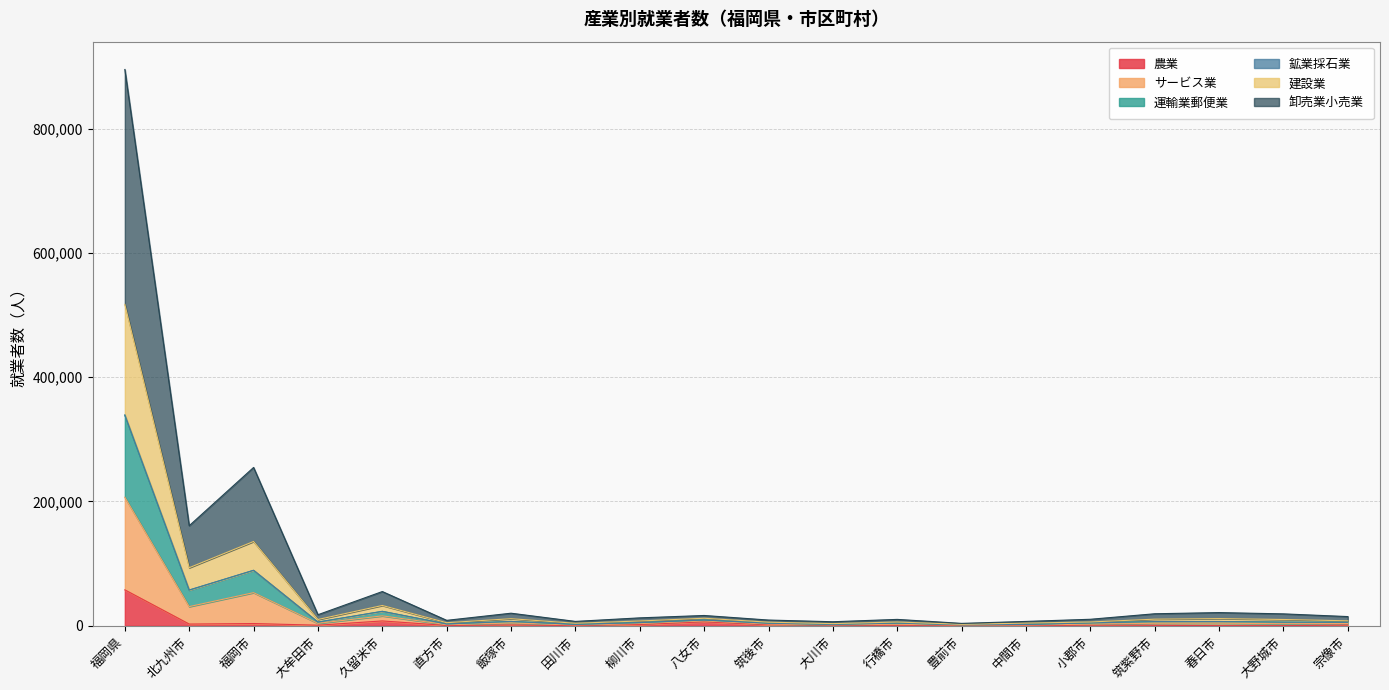

What is the label of the 13th point from the right?

田川市